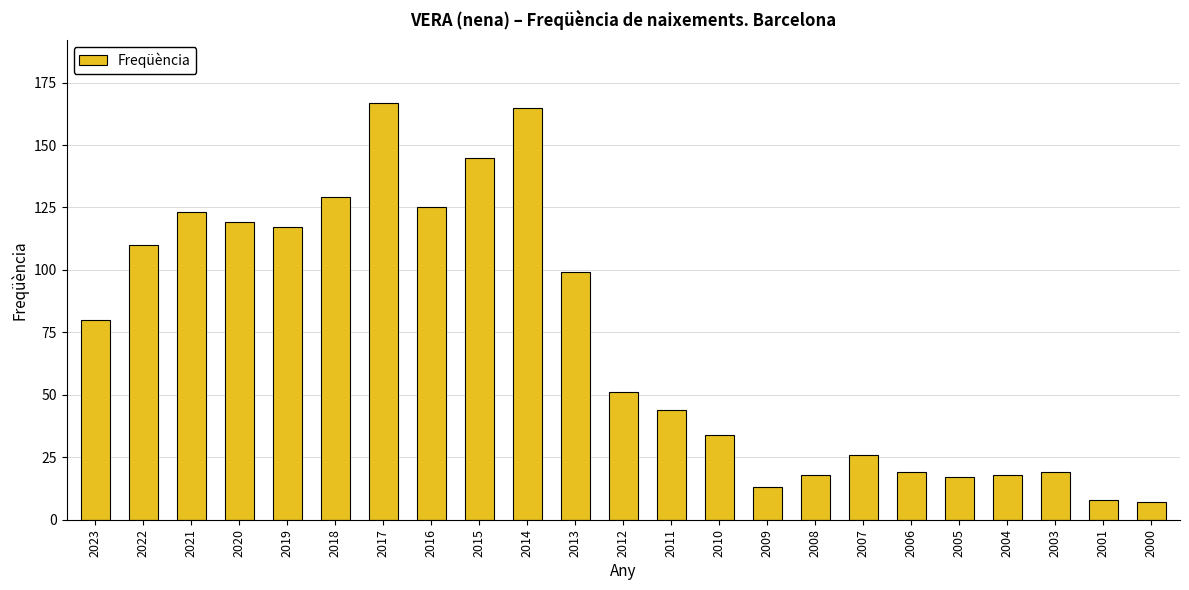

The chart shows a value of 34 at 2010. True or false?

True